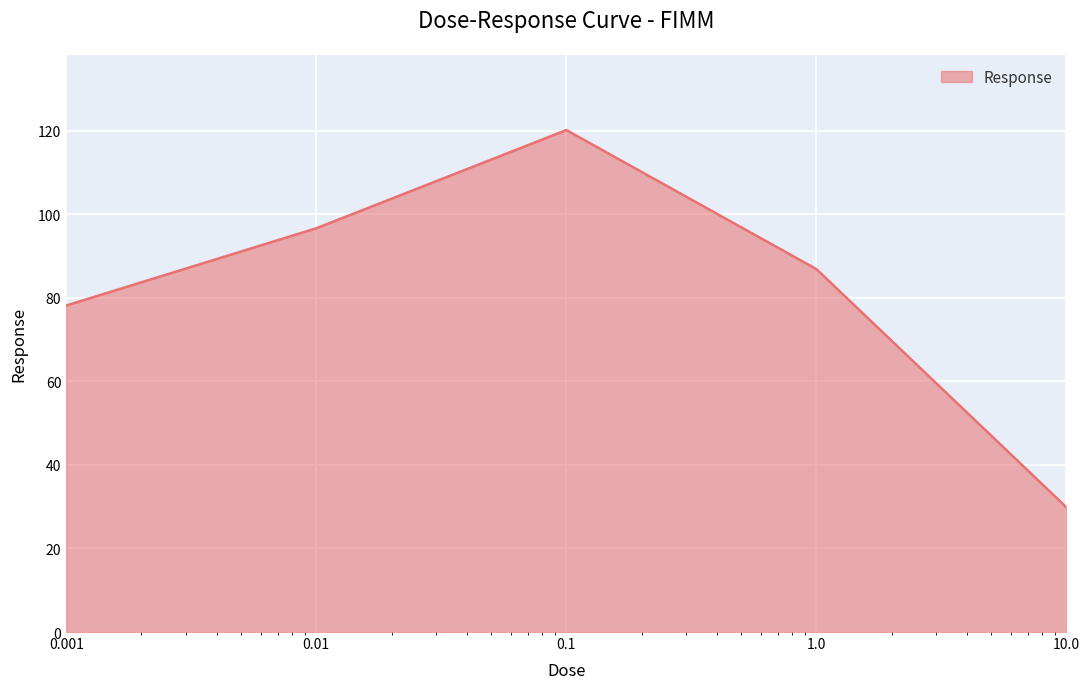

What is the sum of all values?

411.8